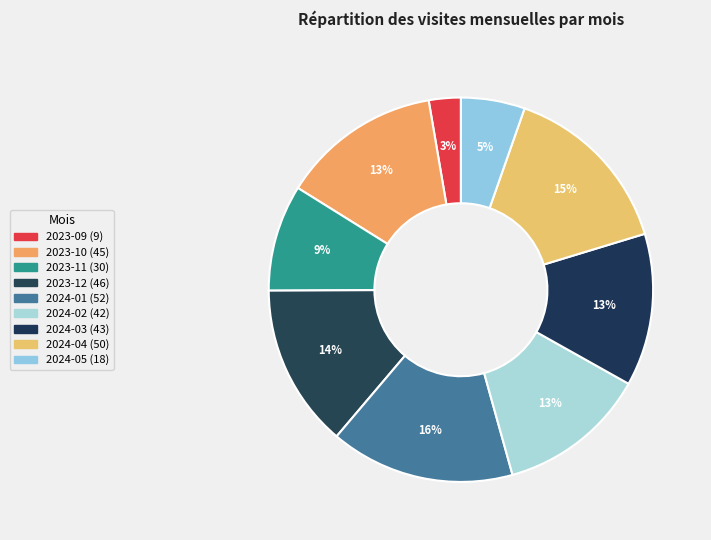

What is the change in value from 2023-11 to 2024-04?

+20